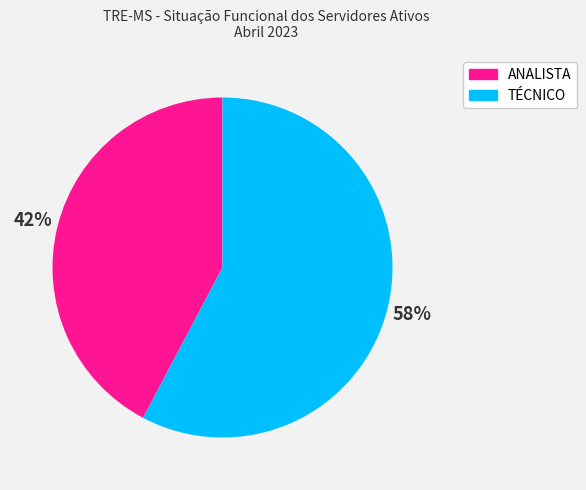

What is the ratio of the value at TÉCNICO to the value at ANALISTA?

1.4